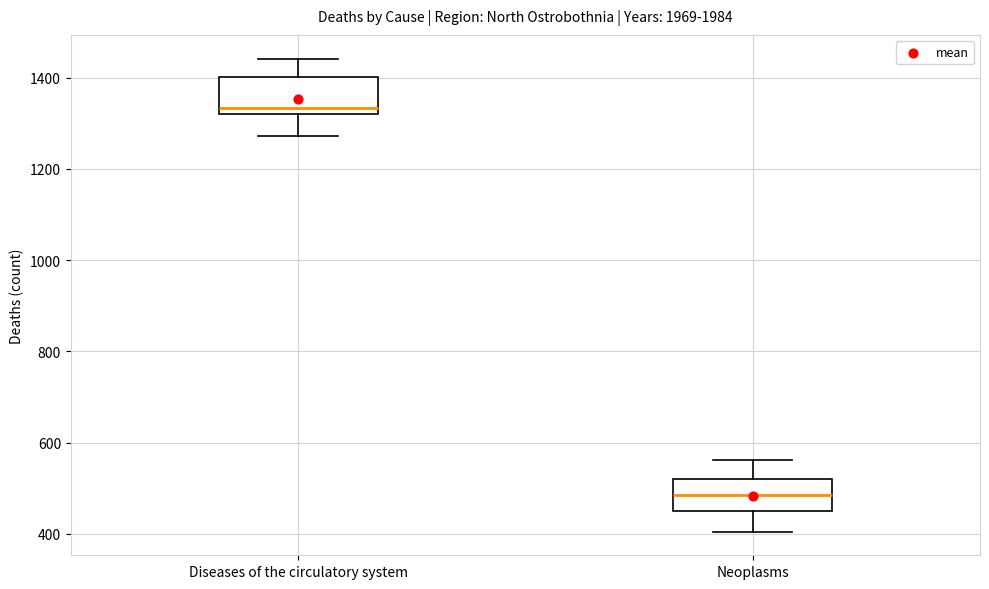

Reading left to right, transcribe this box plot: for each box, give where its median line is, the range the box spans, and where its two whiskers end, as read against the y-axis. The values are not printed on the chart, so give them approximately, as read against the axis.

Diseases of the circulatory system: median 1340, box 1320 to 1400, whiskers 1280 to 1440
Neoplasms: median 480, box 440 to 520, whiskers 400 to 560